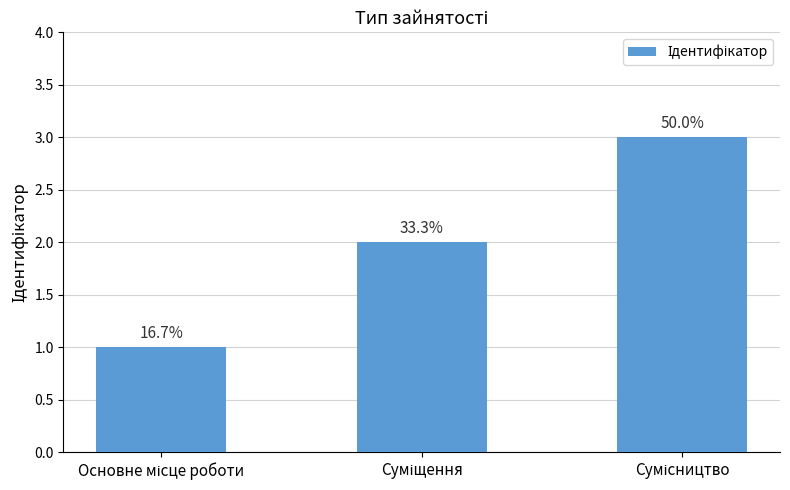

What is the value of the 1st bar from the left?

1